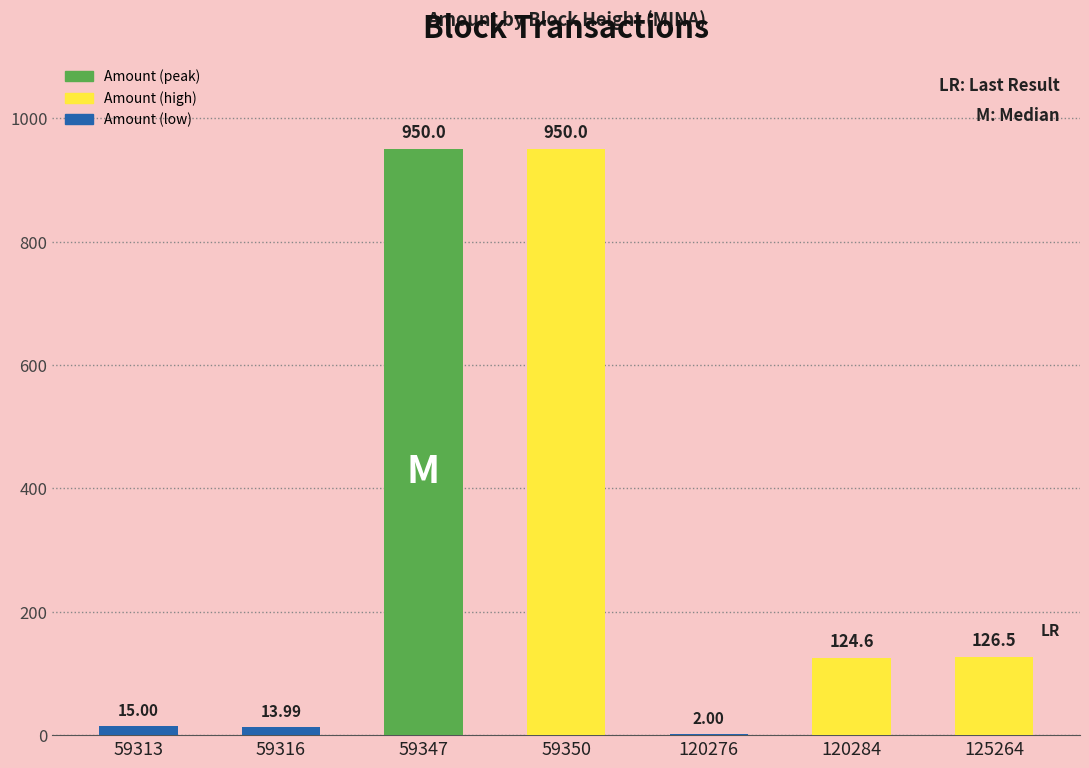

What is the sum of the values at 59316 and 59350?

964.0